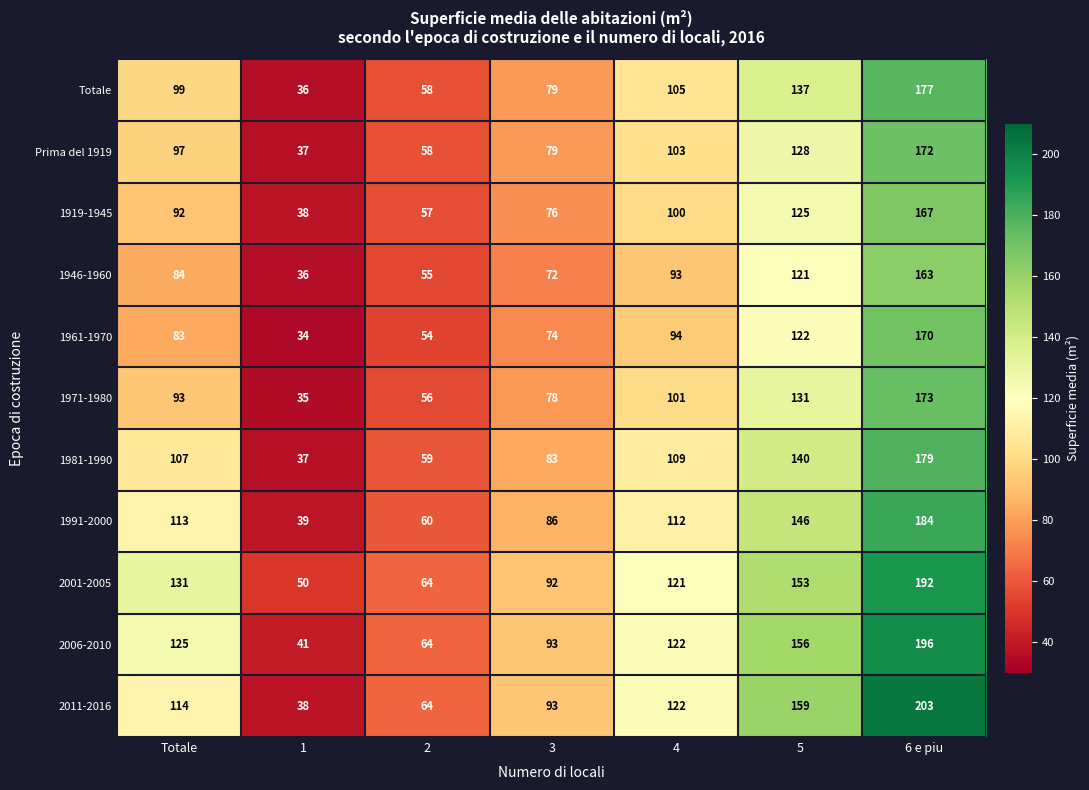

At how many categories does at least one series exceed 123?

3